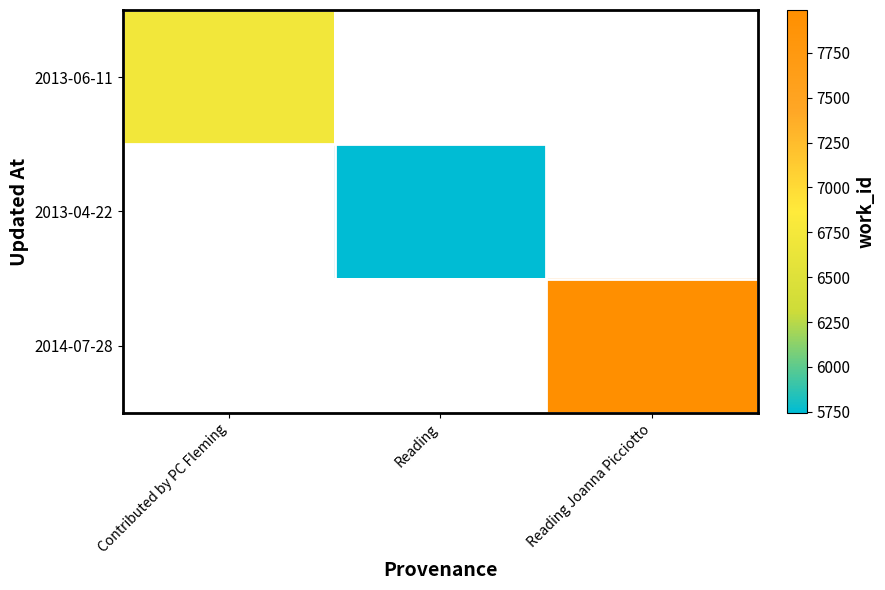

List the labels in order of 2014-07-28 value, largest first.

Contributed by PC Fleming, Reading, Reading Joanna Picciotto